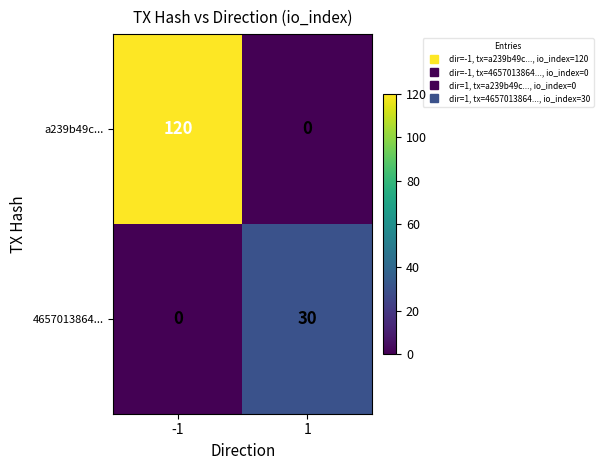

What is the total value across all series at 1?

30